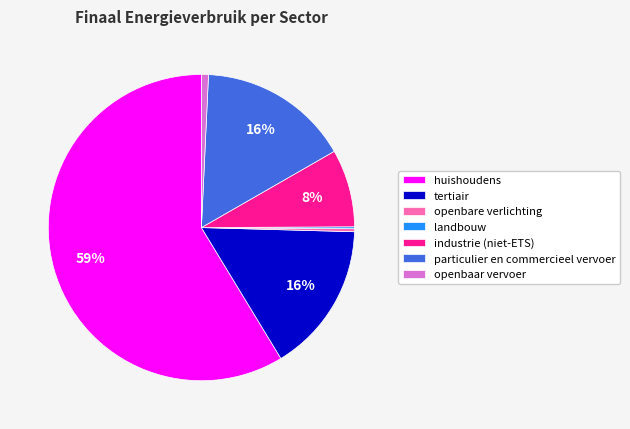

The tertiair slice represents 16% of the pie. True or false?

True